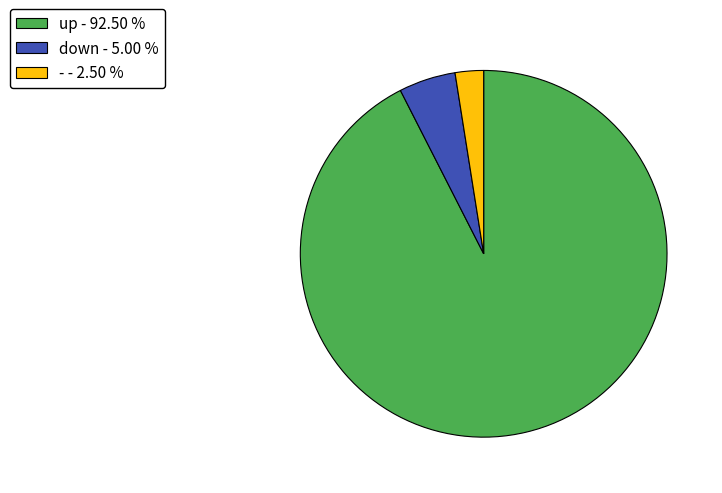

What is the ratio of the value at up to the value at -?

37.0